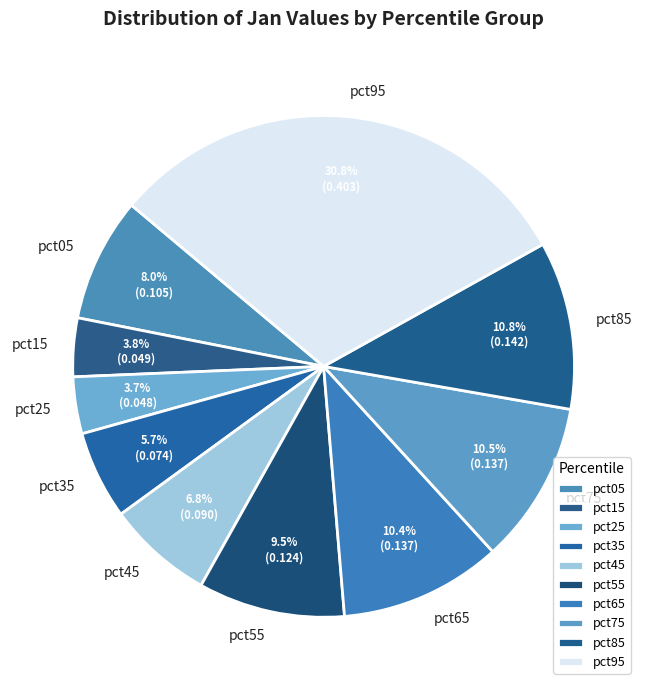

To the nearest percent, what percentage of the pie is pct15?

4%